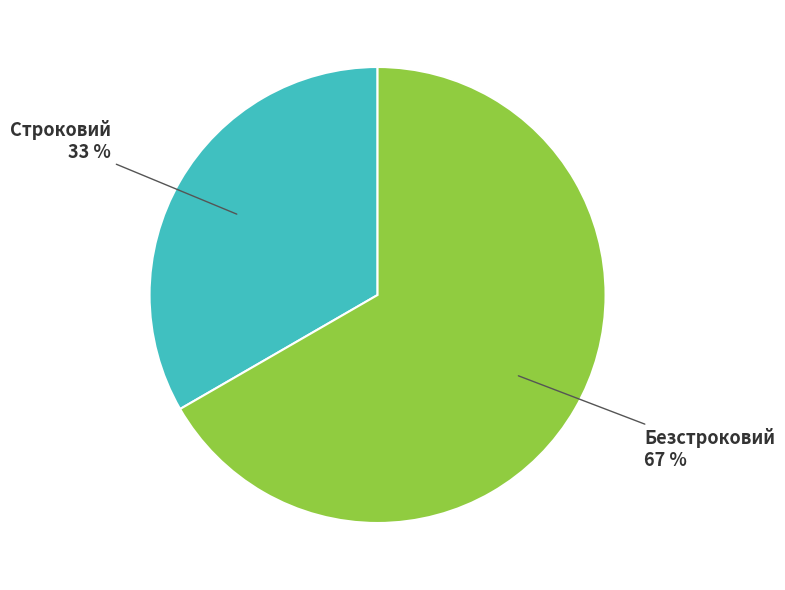

How many slices are in this pie chart?

2